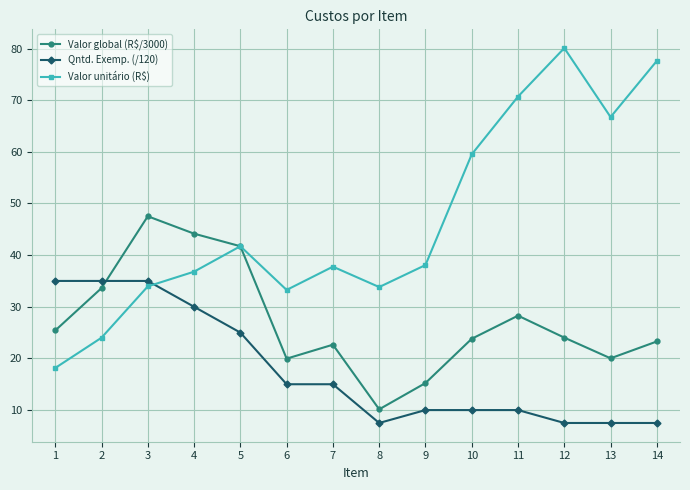

What is the total value across all series at 7?

75.4